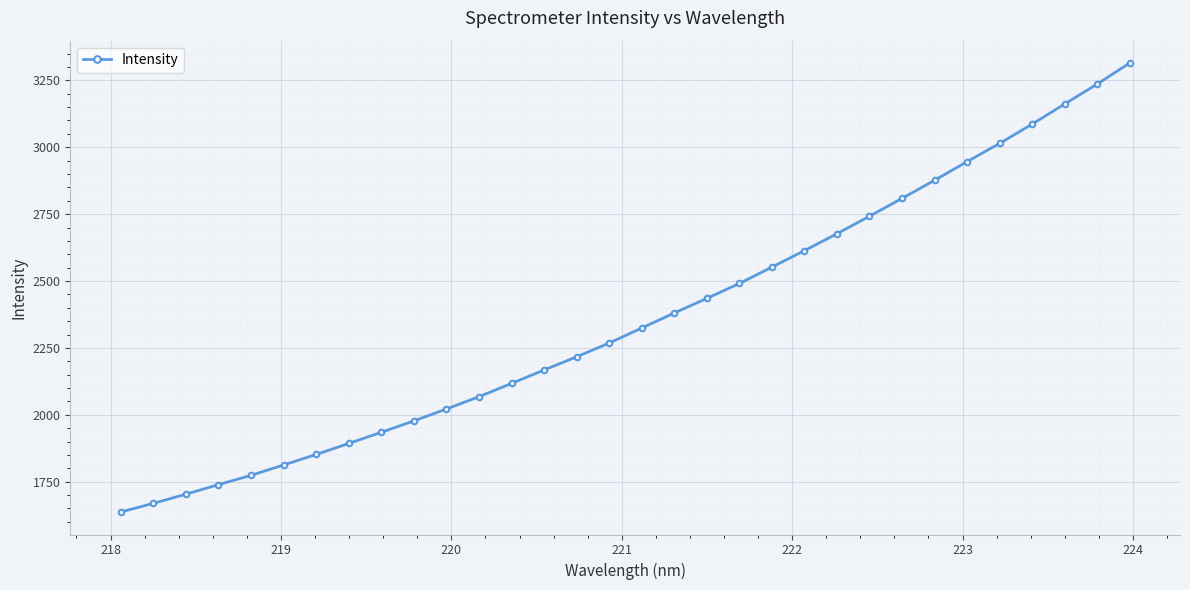

What is the greatest value displayed?

3314.4